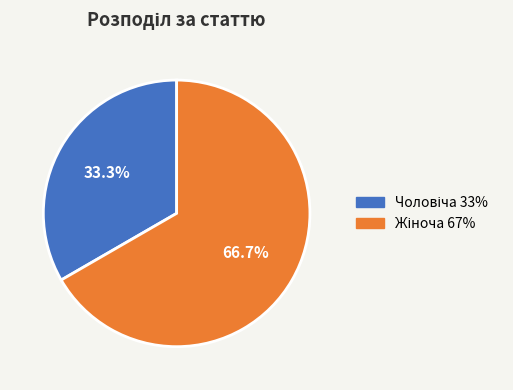

Does any single category account for the majority?

Yes